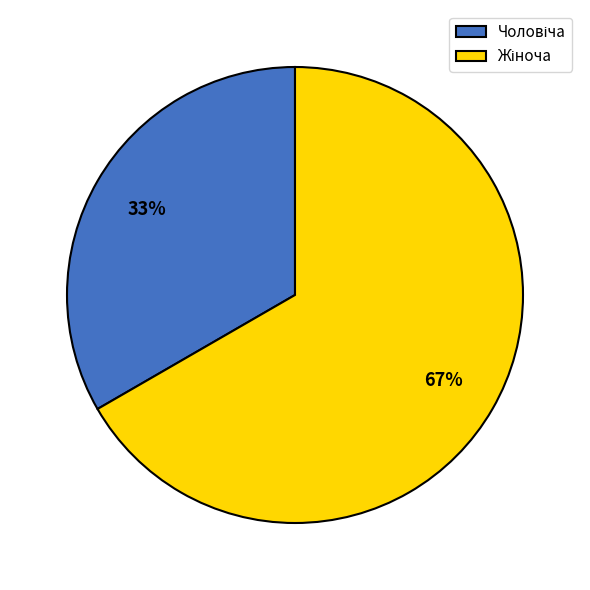

To the nearest percent, what is the average slice percentage?

50%